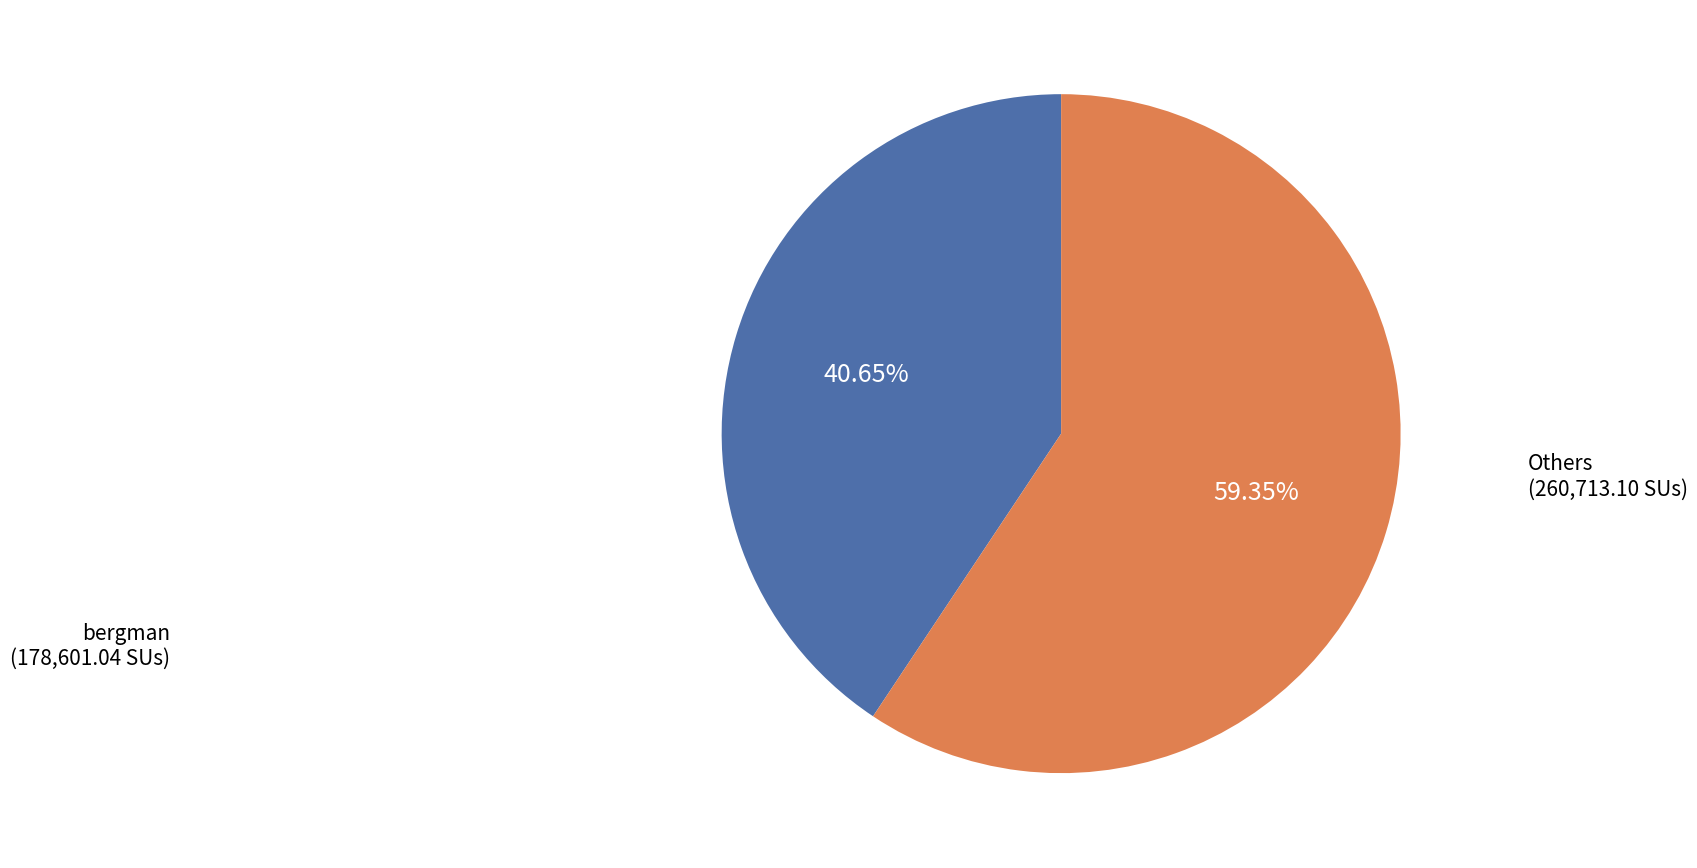

Does any single category account for the majority?

Yes